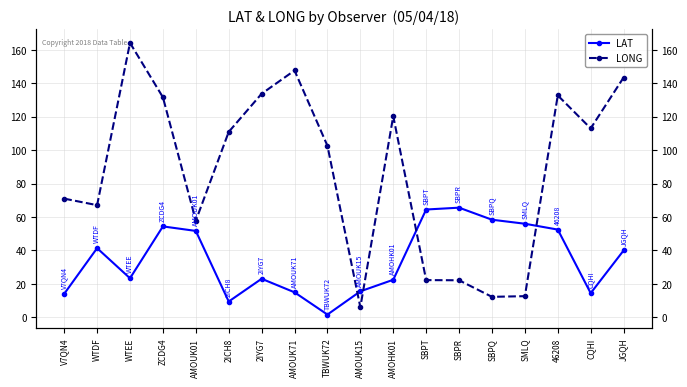

Which series ends up on top after the final intersection of LONG and LAT?

LONG